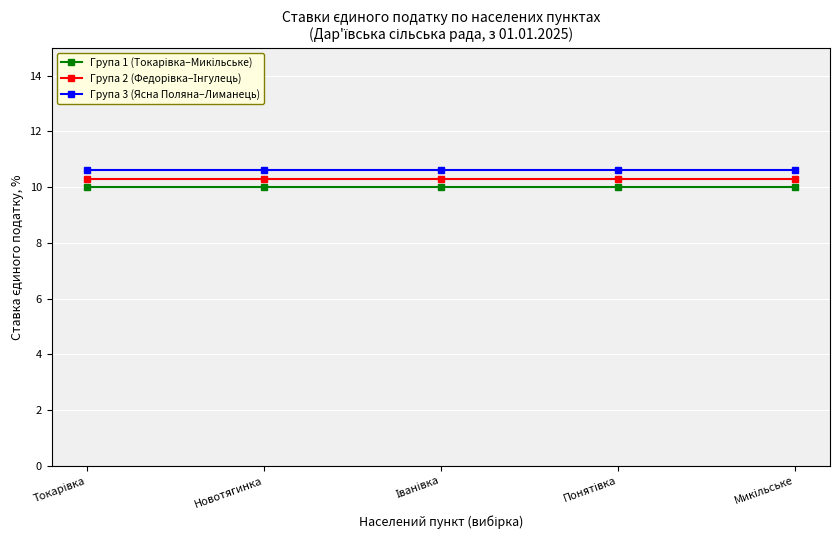

What is the label of the 4th point from the right?

Новотягинка